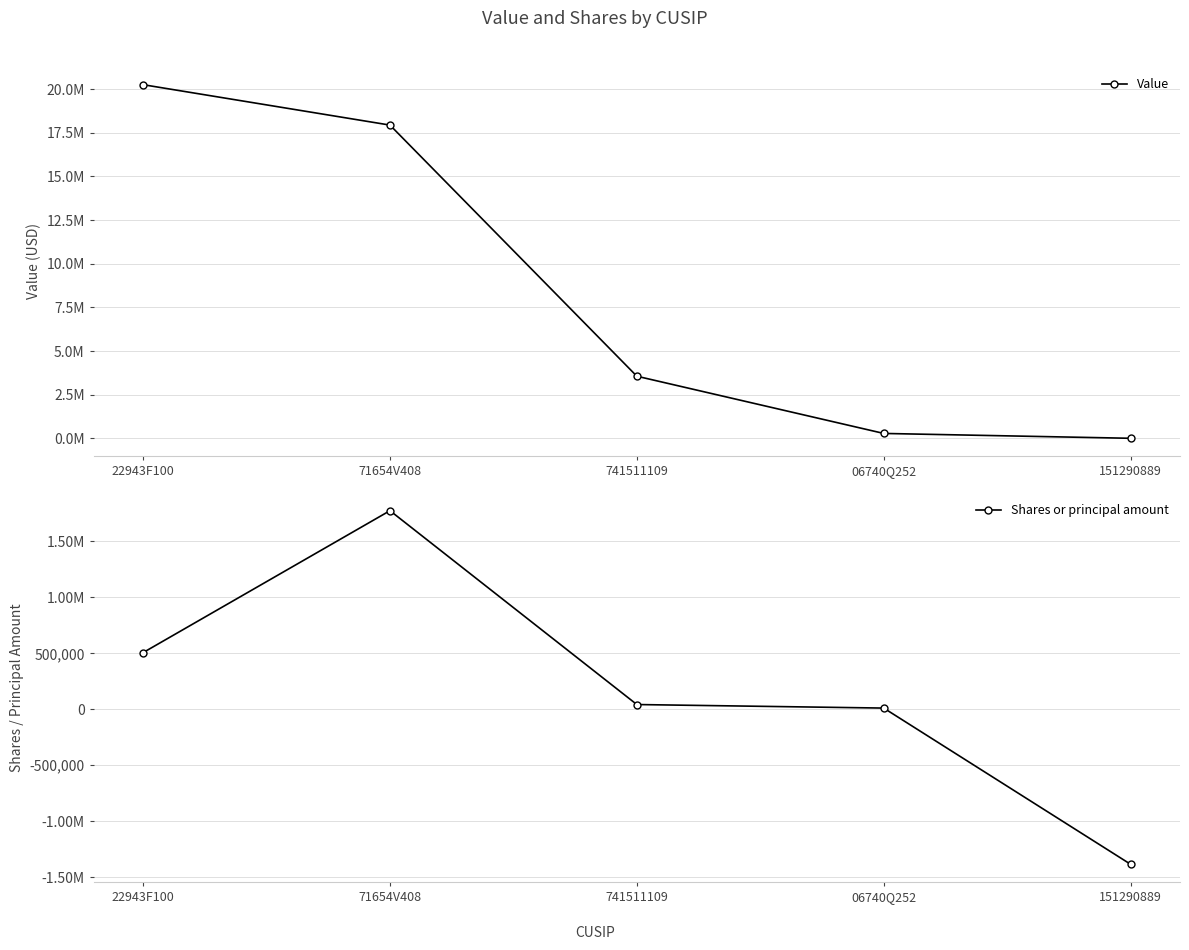

What is the value of the Value point at the 1st from the left?

20256000